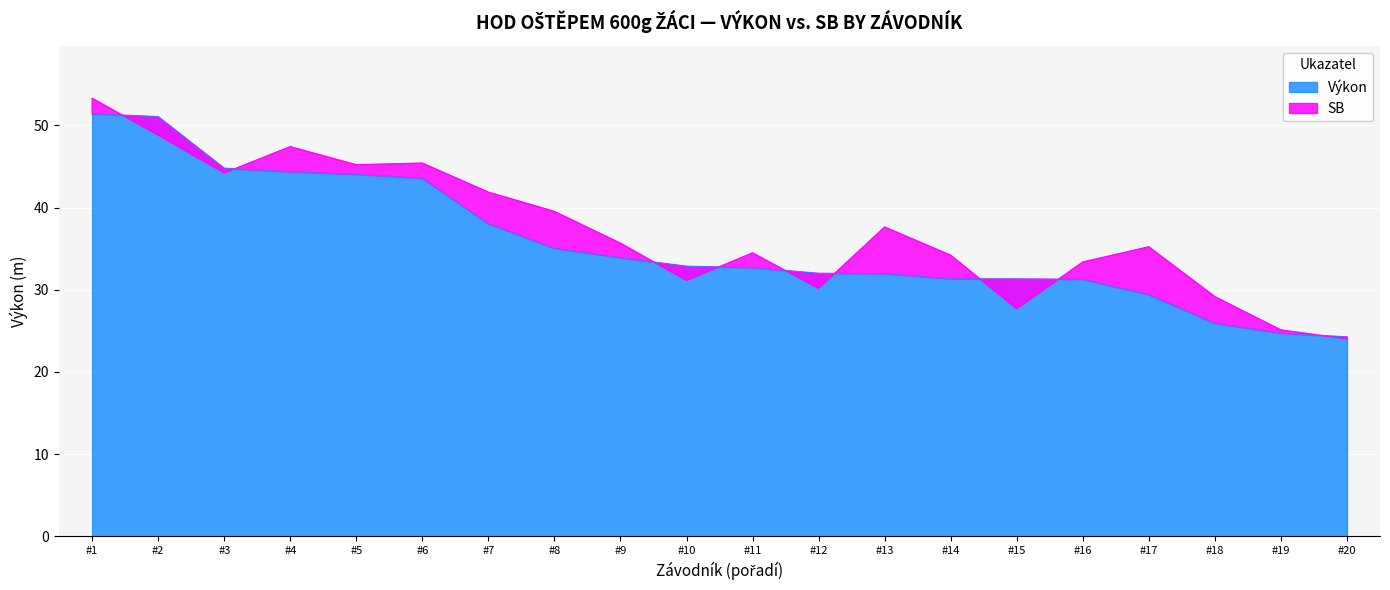

True or false: Výkon has a value of 44.3 at #4.

True